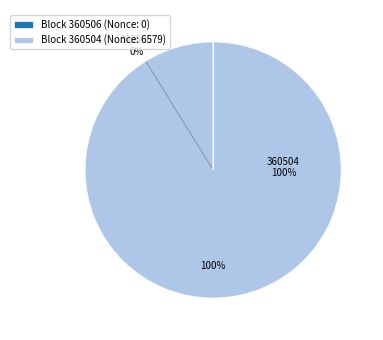

What percentage is the 360504 slice, to the nearest percent?

100%